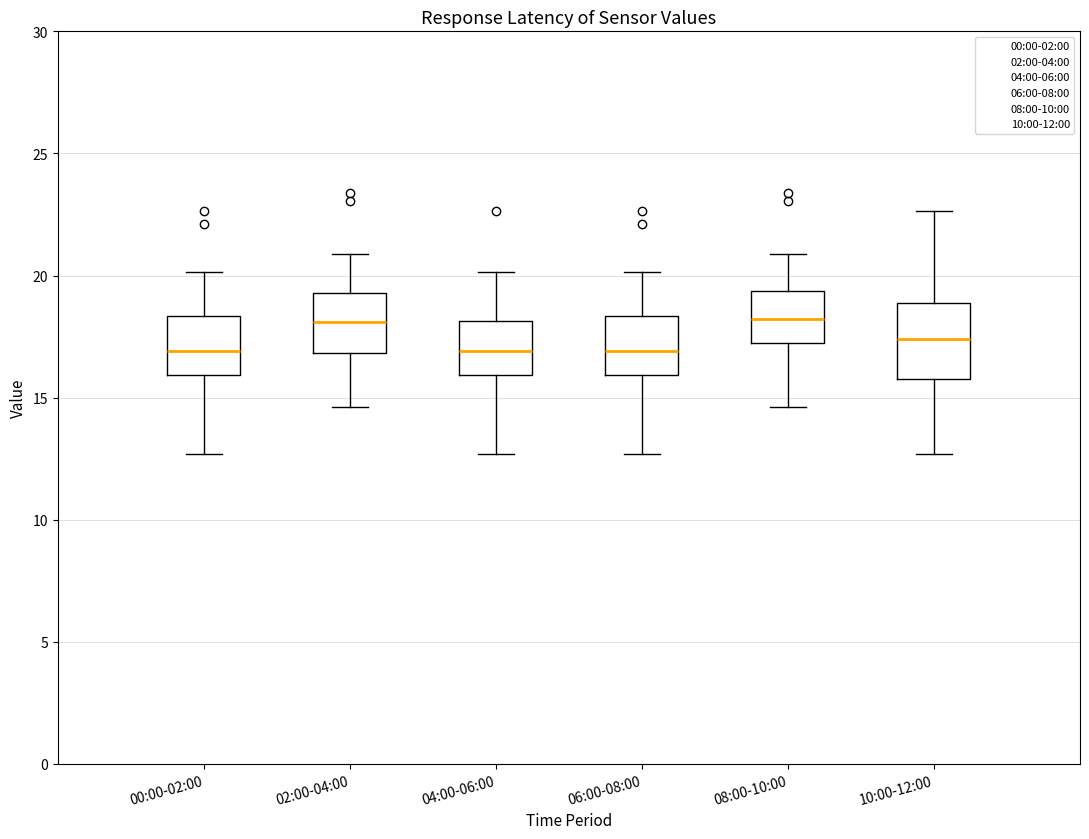

Which box is the tallest, from its lower edge to its upper edge?

10:00-12:00